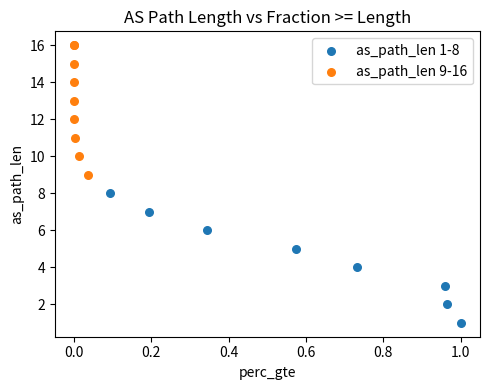

Which series contains the lowest Y value?

as_path_len 1-8